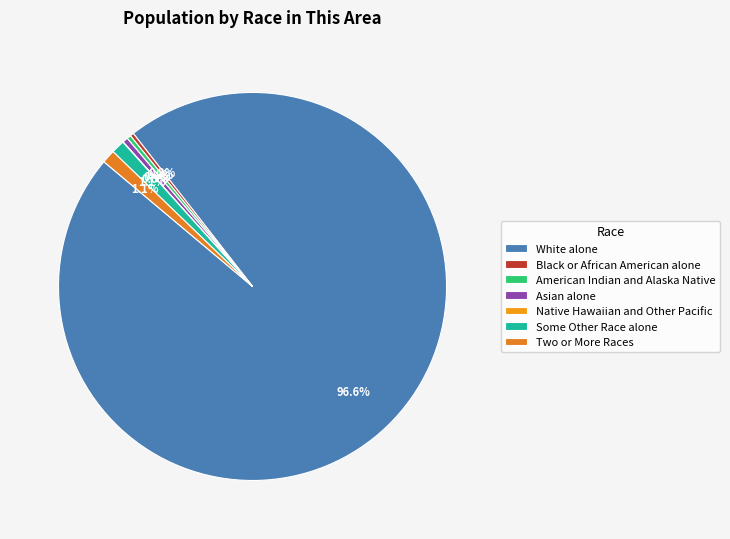

Which category has the biggest portion of the pie?

White alone